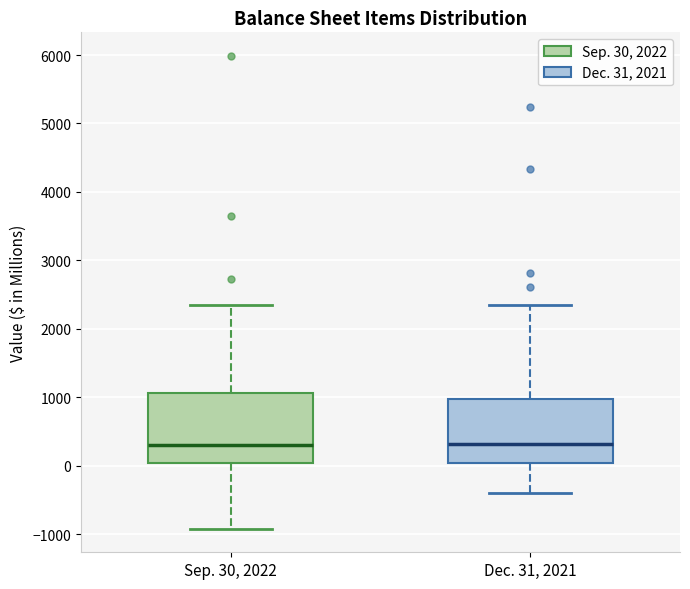

Reading left to right, transcribe this box plot: for each box, give where its median line is, the range the box spans, and where its two whiskers end, as read against the y-axis. The values are not printed on the chart, so give them approximately, as read against the axis.

Sep. 30, 2022: median 300, box 0 to 1100, whiskers -900 to 2300
Dec. 31, 2021: median 300, box 0 to 1000, whiskers -400 to 2300